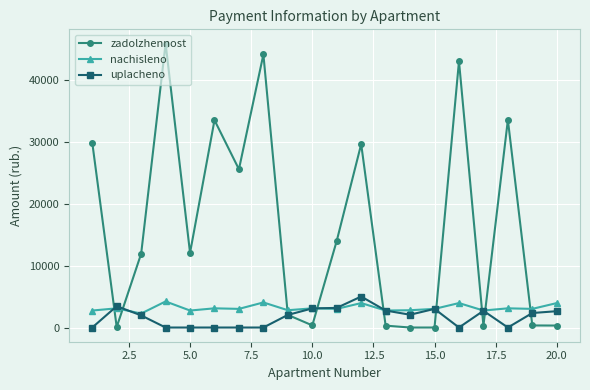

How many categories are shown in the chart?

20